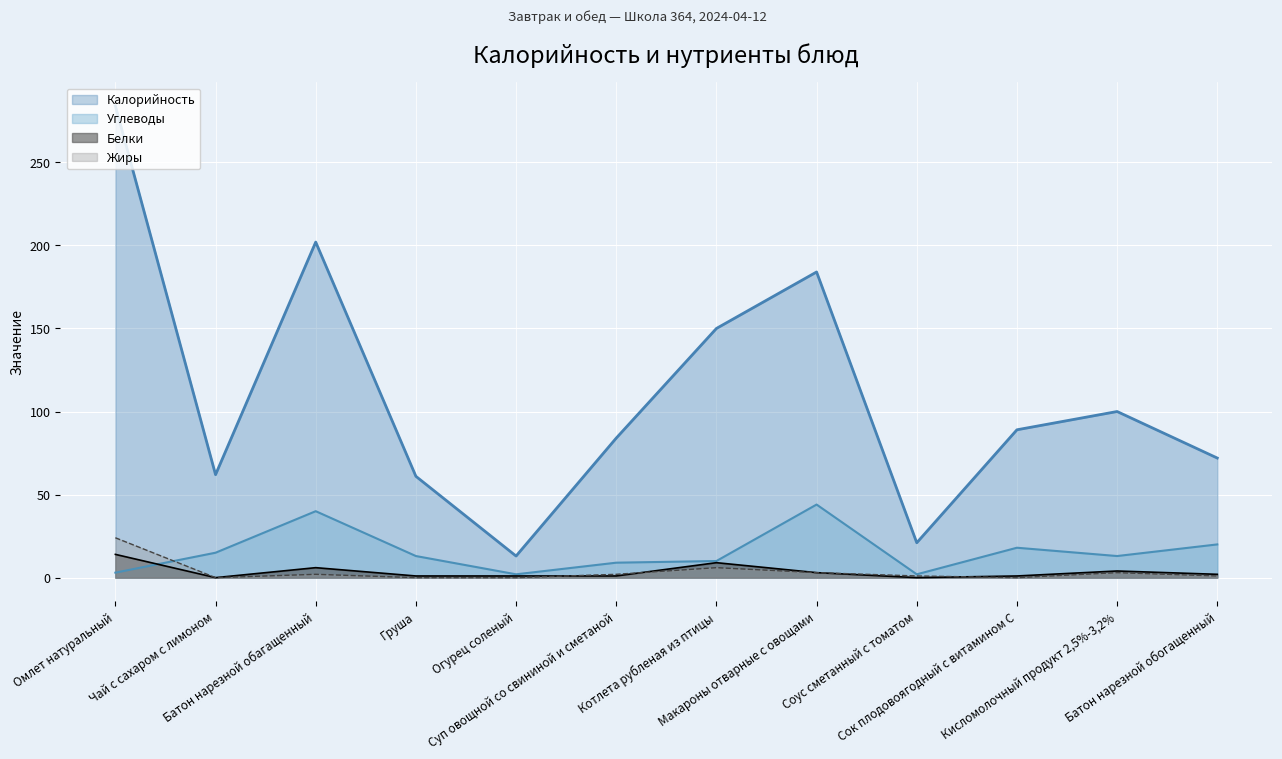

Which category has the highest value across all series?

Омлет натуральный